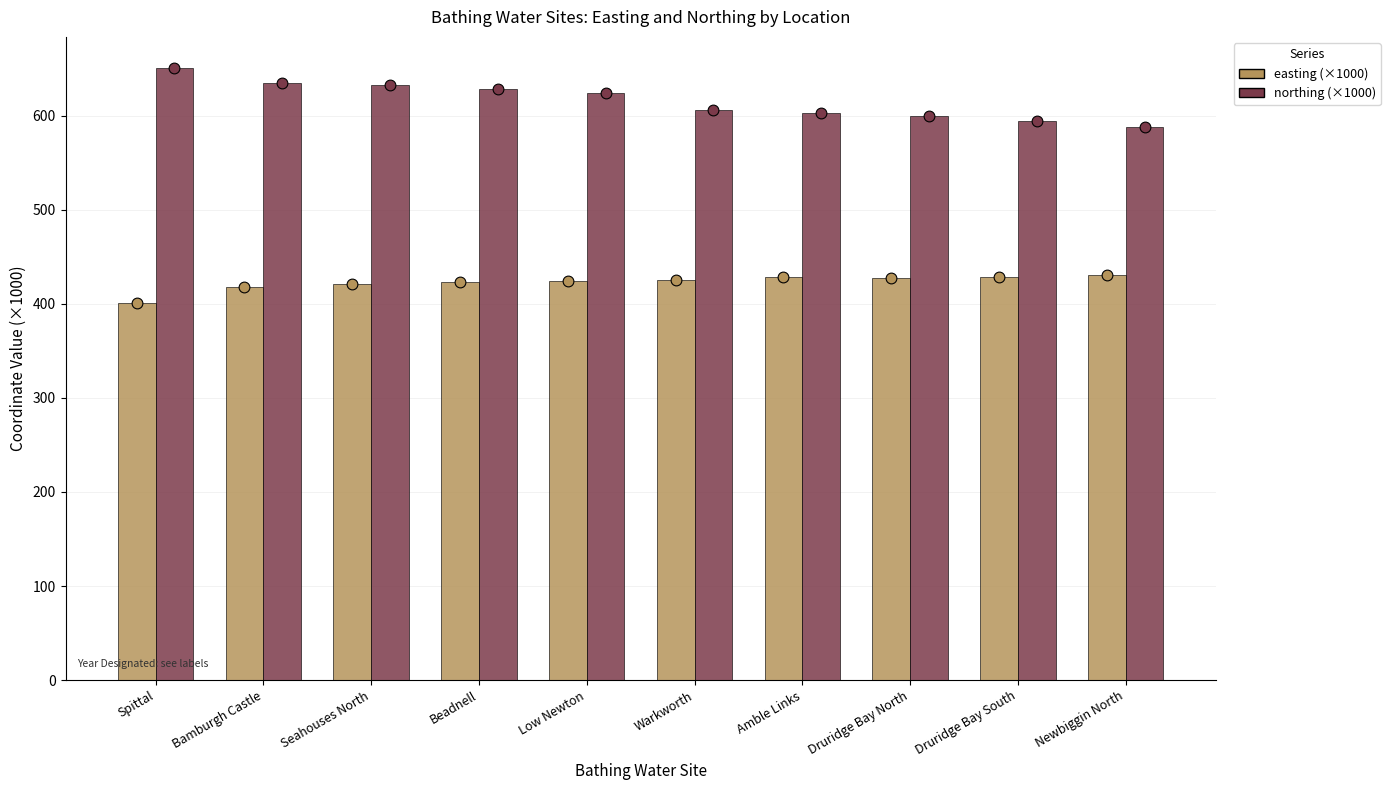

Which series reaches the maximum Y coordinate?

northing (×1000)